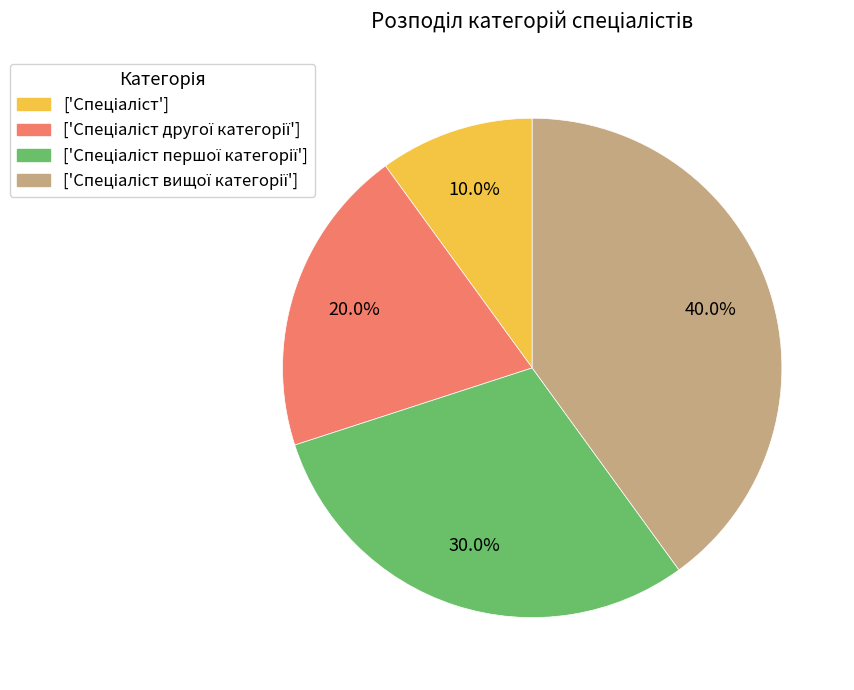

Is there any slice that represents more than half of the pie?

No